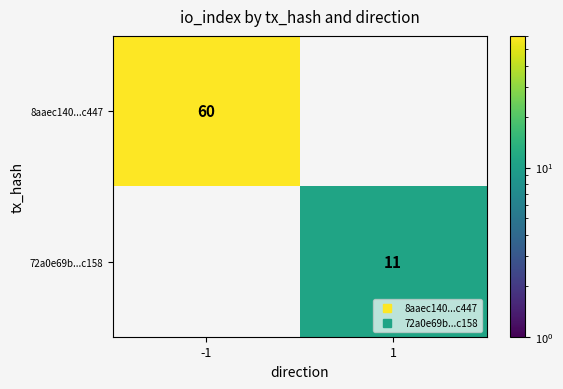

How many values in 72a0e69b...c158 are above zero?

1